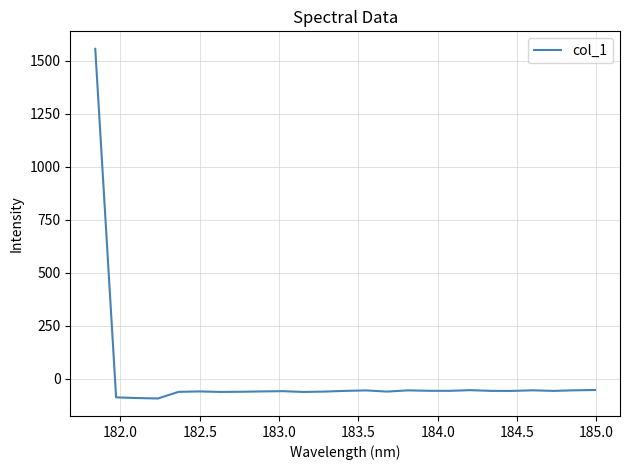

What is the difference between the maximum and minimum values?

1648.6